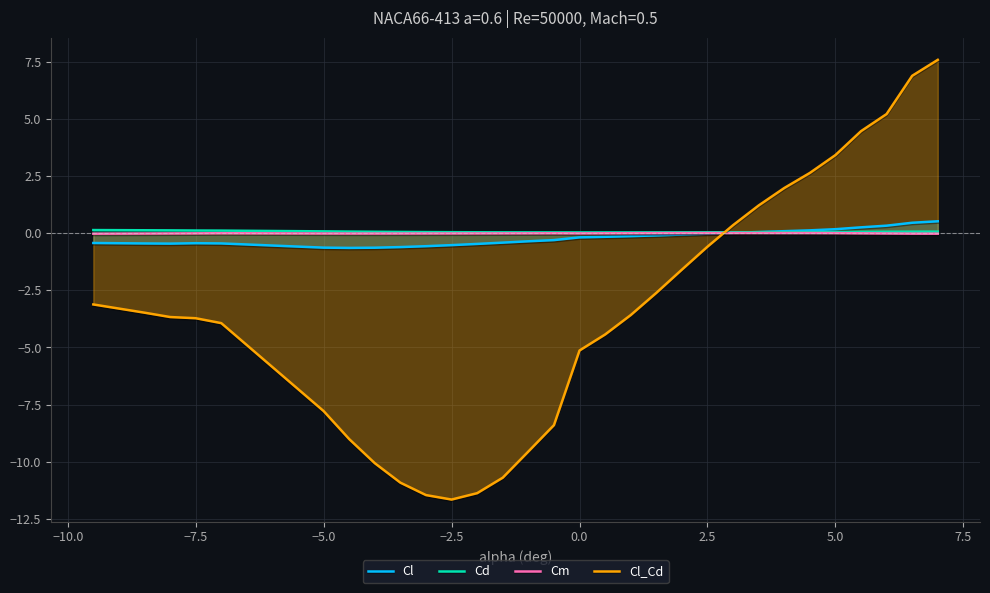

Which label corresponds to the smallest value in the chart?

−2.5